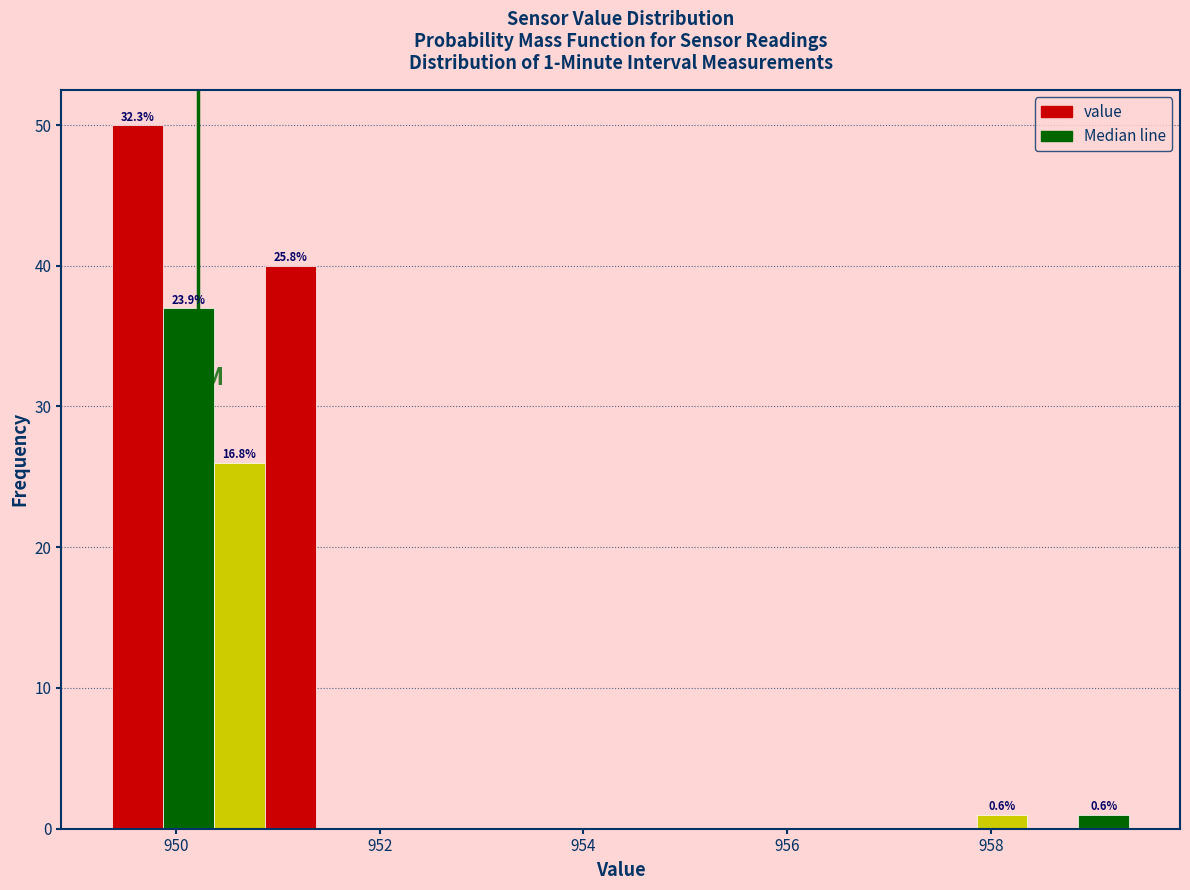

Read against the x-axis, roughly where is the centre of the tallest bar?

949.6